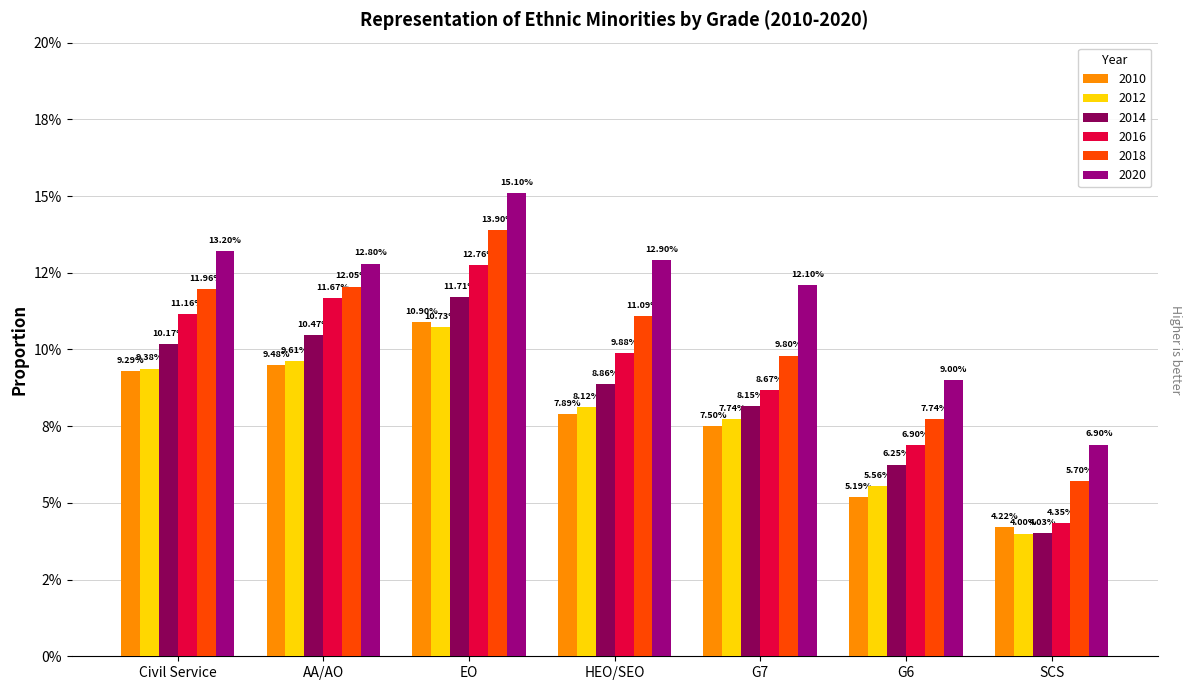

Rank the series by their maximum value, from lowest to highest.

2012, 2010, 2014, 2016, 2018, 2020